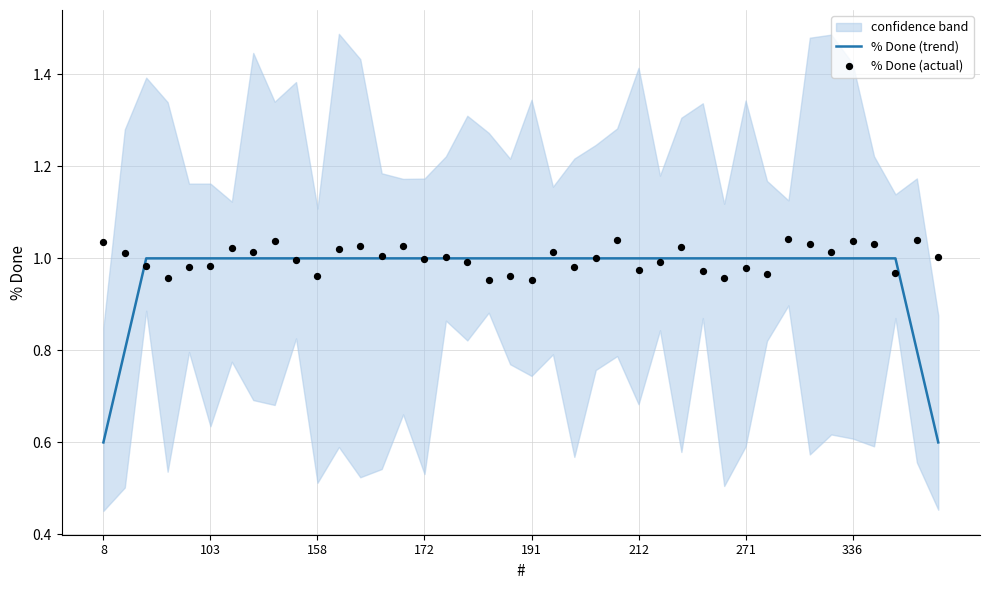

The % Done (trend) series shows 1.0 at 271. True or false?

True